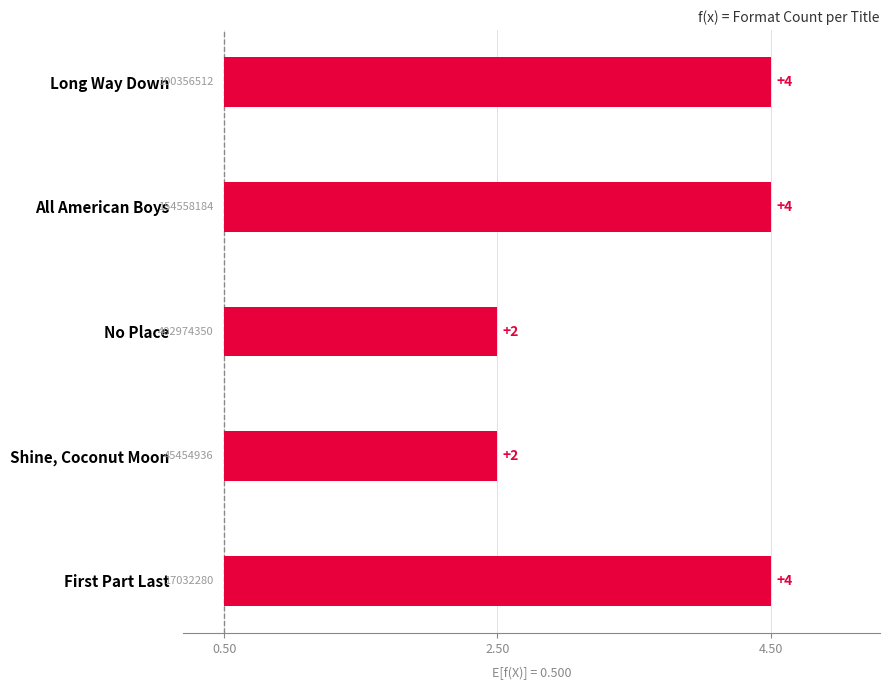

Is it true that the value at Shine, Coconut Moon is 2?

True